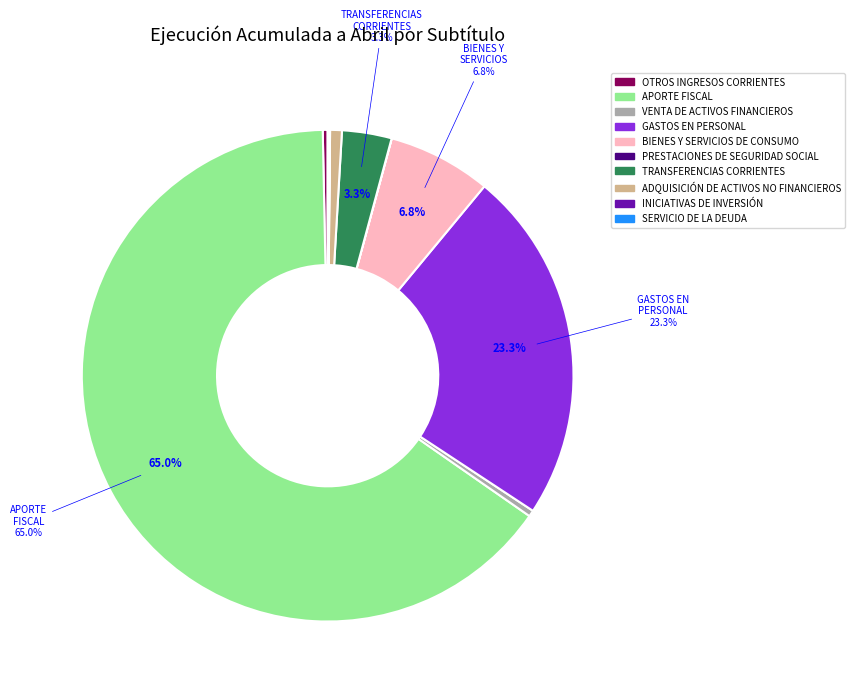

Is there a majority slice in this chart?

Yes